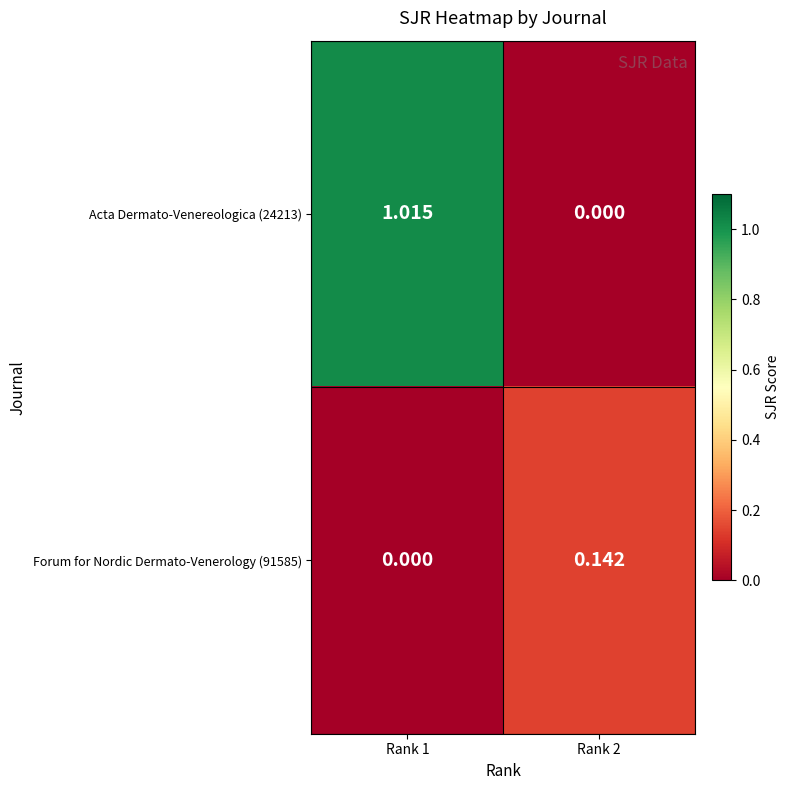

Which series has the largest total across all categories?

Acta Dermato-Venereologica (24213)